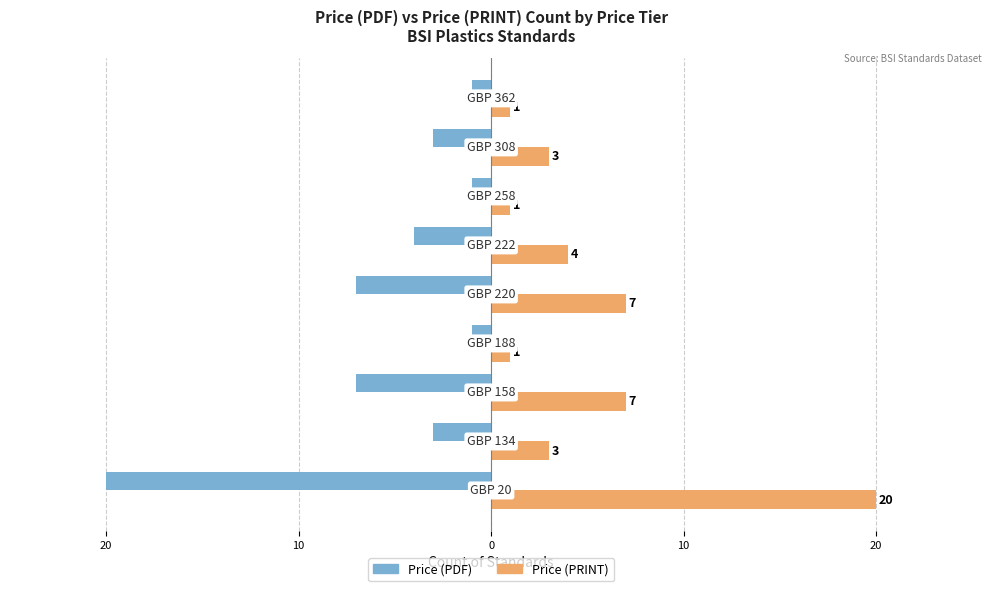

What are all the series names shown in the legend?

Price (PDF), Price (PRINT)